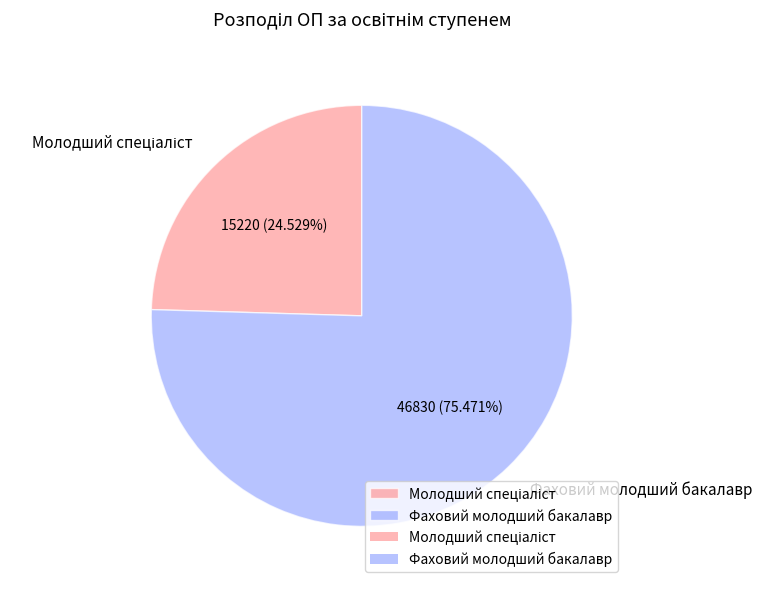

To the nearest percent, what is the difference between the largest and smallest slice percentages?

51%